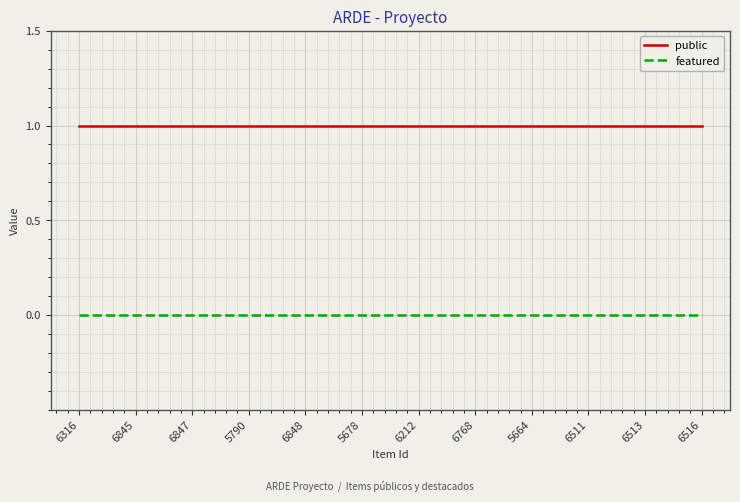

How many lines are shown in the chart?

2